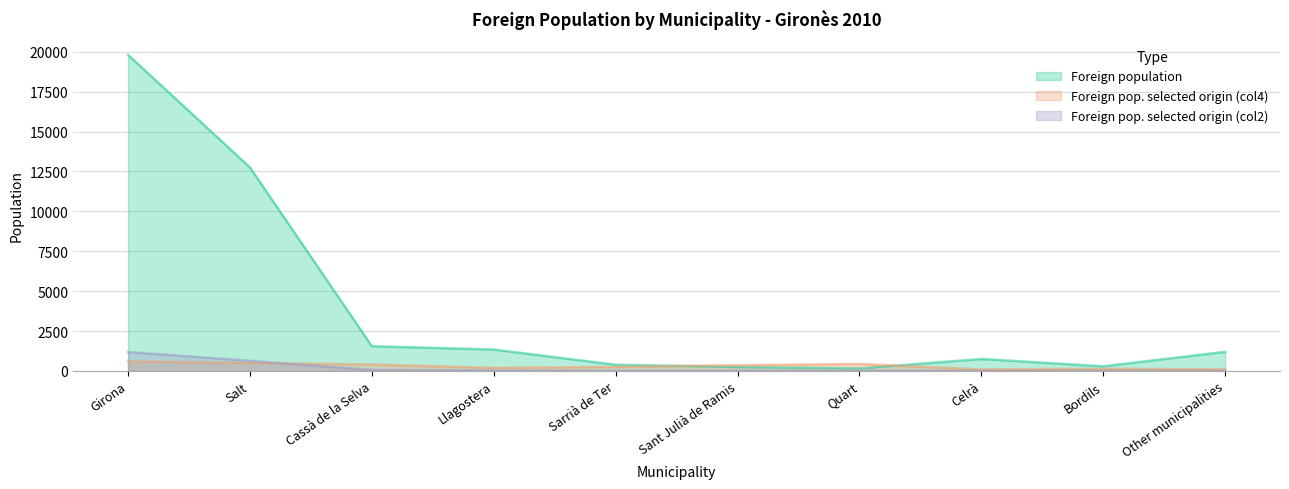

What is the average value of the Foreign pop. selected origin (col2) series?

196